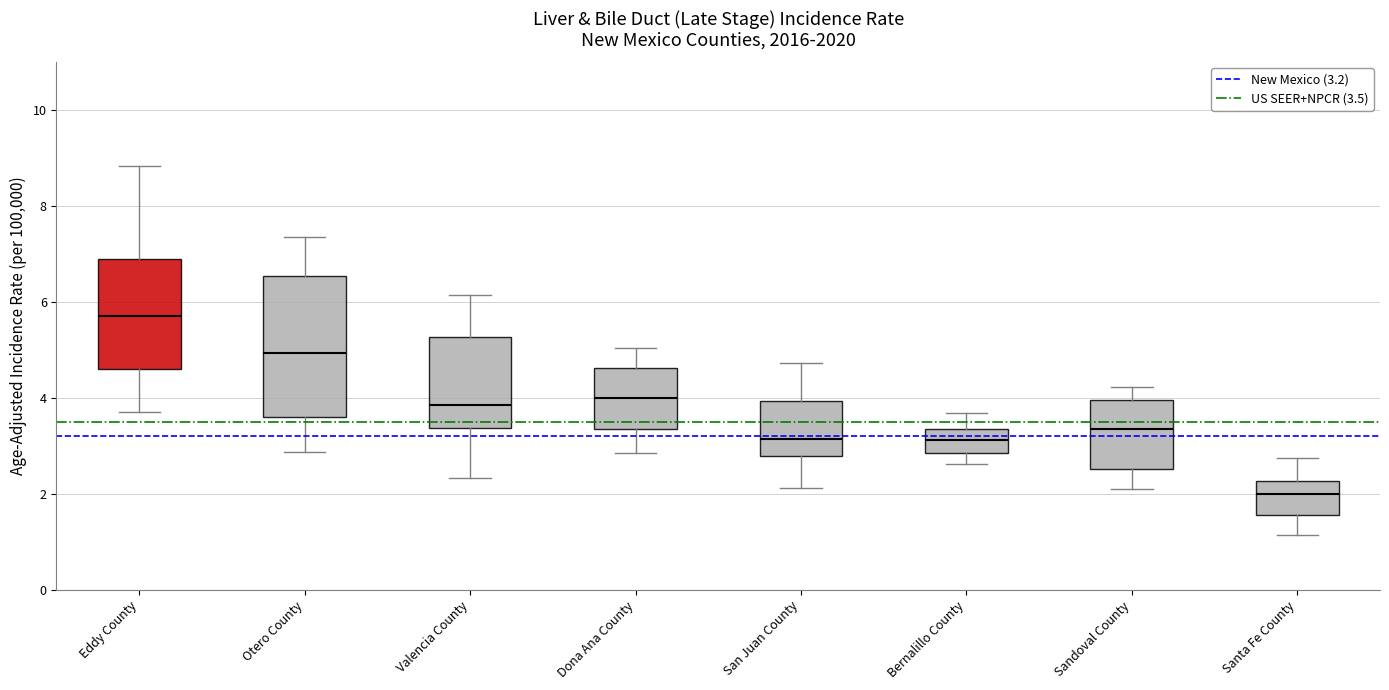

Reading left to right, transcribe this box plot: for each box, give where its median line is, the range the box spans, and where its two whiskers end, as read against the y-axis. The values are not printed on the chart, so give them approximately, as read against the axis.

Eddy County: median 5.8, box 4.6 to 6.8, whiskers 3.8 to 8.8
Otero County: median 5.0, box 3.6 to 6.6, whiskers 2.8 to 7.4
Valencia County: median 3.8, box 3.4 to 5.2, whiskers 2.4 to 6.2
Dona Ana County: median 4.0, box 3.4 to 4.6, whiskers 2.8 to 5.0
San Juan County: median 3.2, box 2.8 to 4.0, whiskers 2.2 to 4.8
Bernalillo County: median 3.2, box 2.8 to 3.4, whiskers 2.6 to 3.6
Sandoval County: median 3.4, box 2.6 to 4.0, whiskers 2.2 to 4.2
Santa Fe County: median 2.0, box 1.6 to 2.2, whiskers 1.2 to 2.8